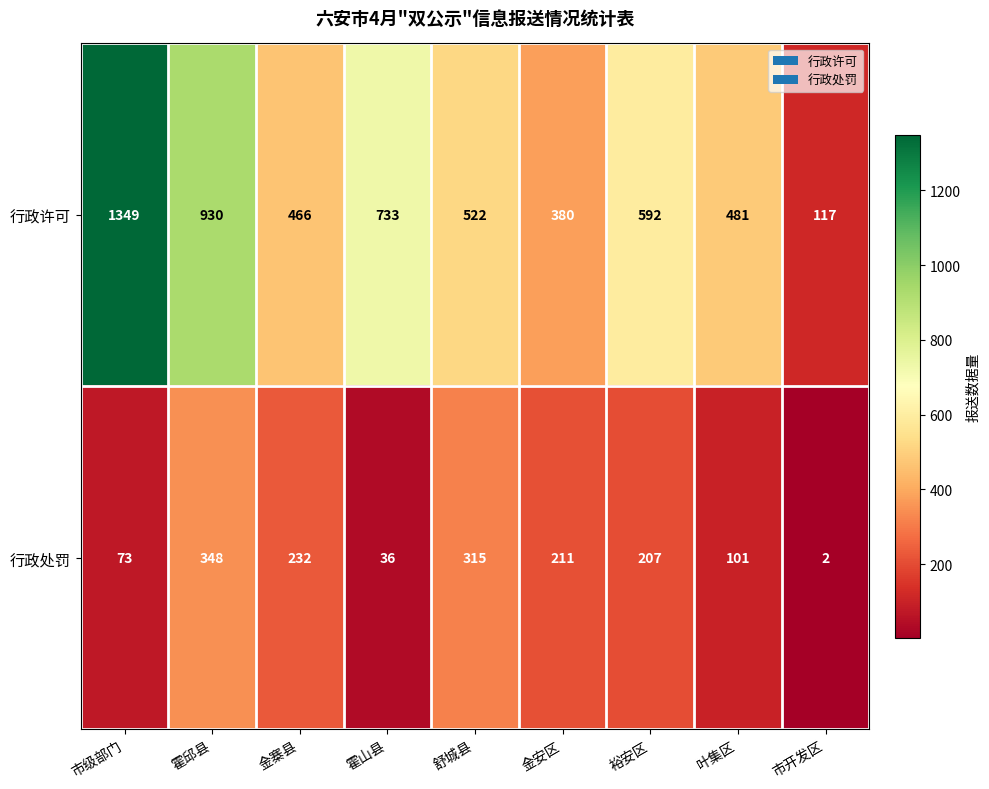

Rank the series at 金安区 from highest to lowest value.

行政许可, 行政处罚